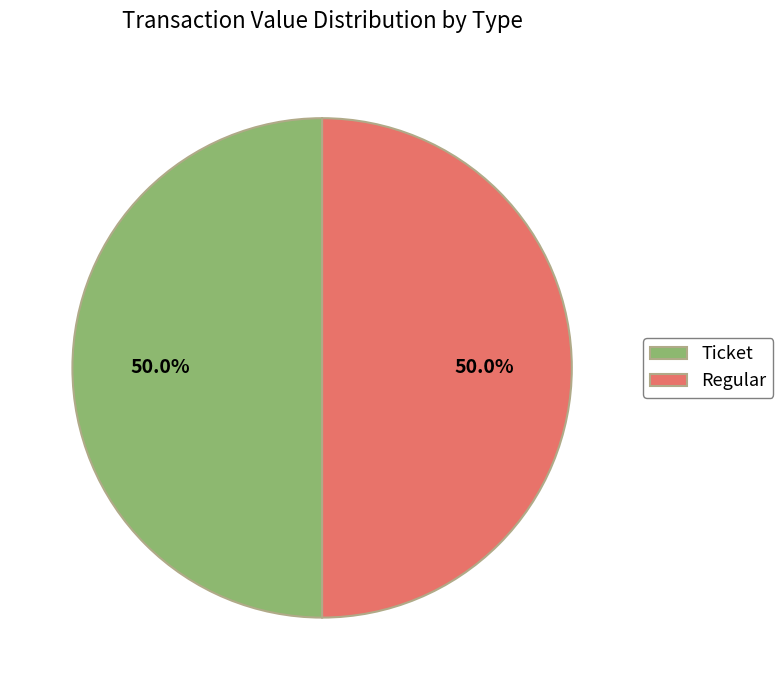

Combined, do Regular and Ticket account for over 50%?

Yes